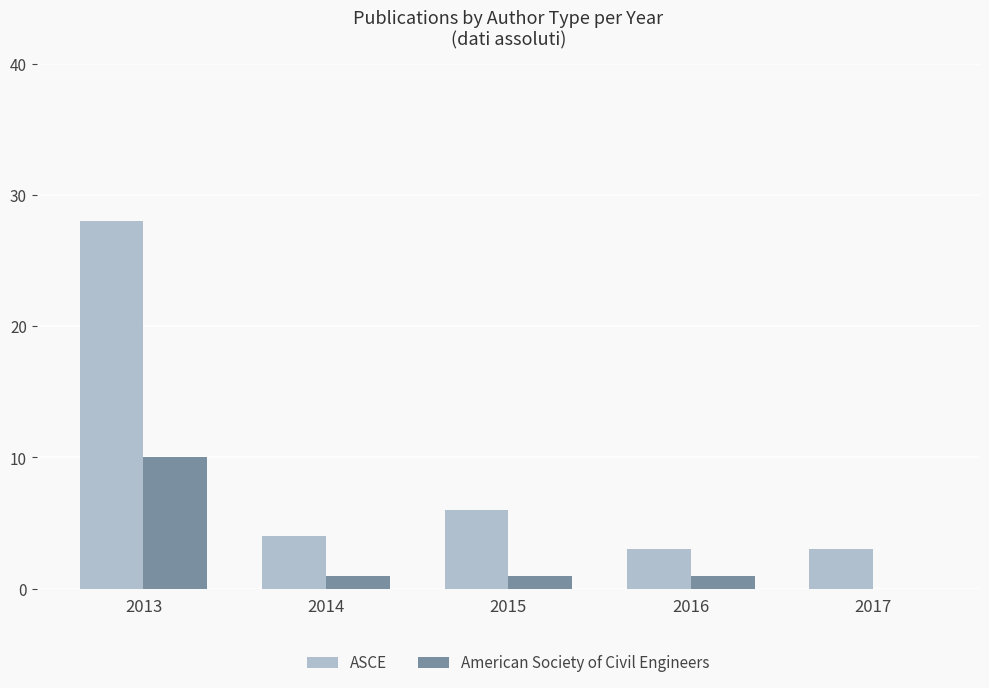

Reading left to right, list all the values displayed in this chart.

ASCE: 2013=28	2014=4	2015=6	2016=3	2017=3
American Society of Civil Engineers: 2013=10	2014=1	2015=1	2016=1	2017=0